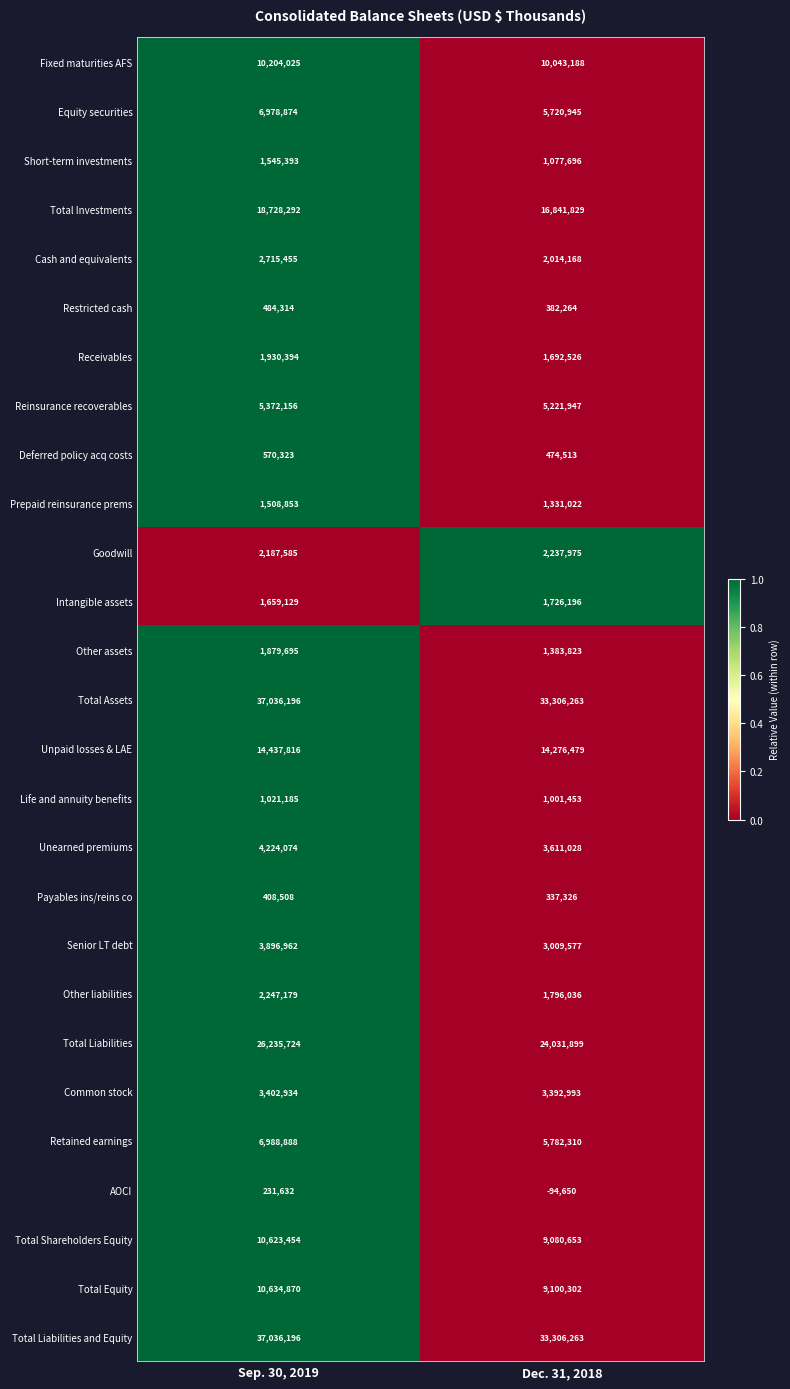

How many data points does each series have?

2